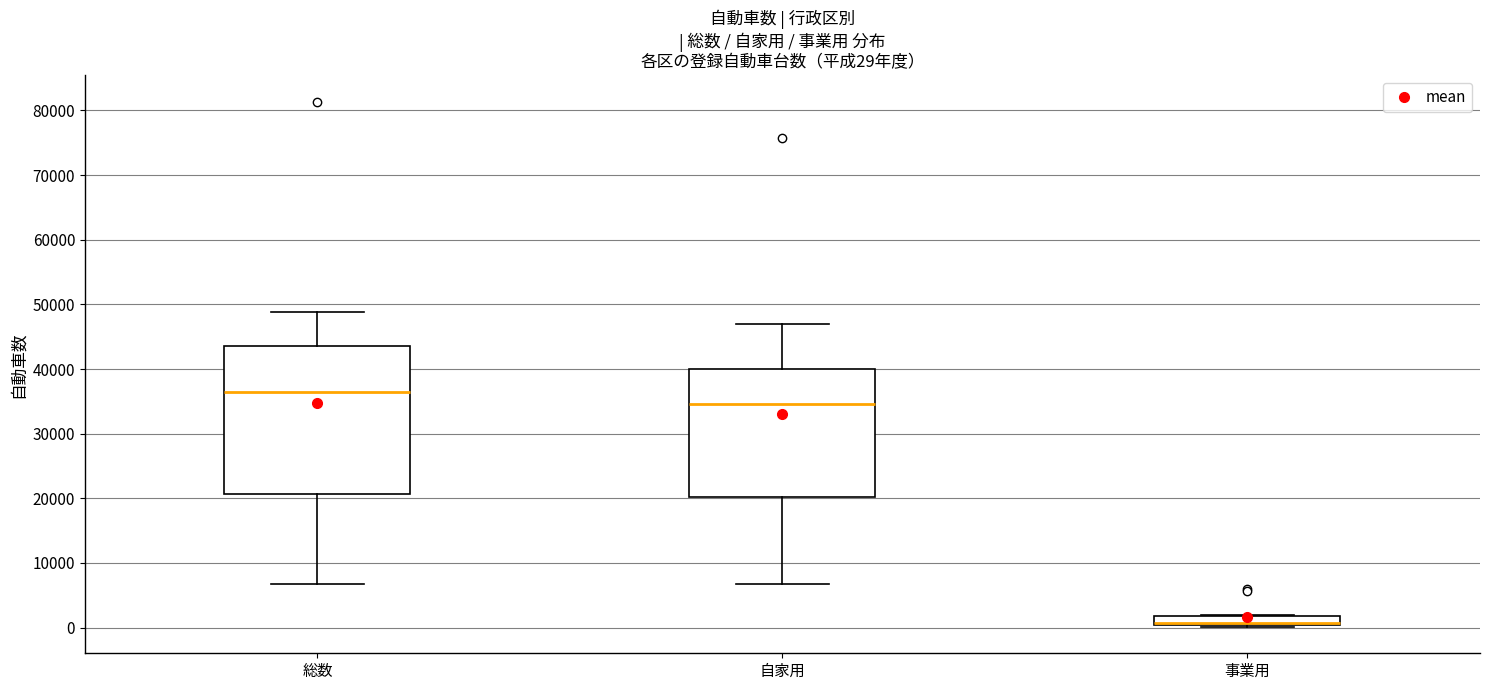

Which box is the tallest, from its lower edge to its upper edge?

総数